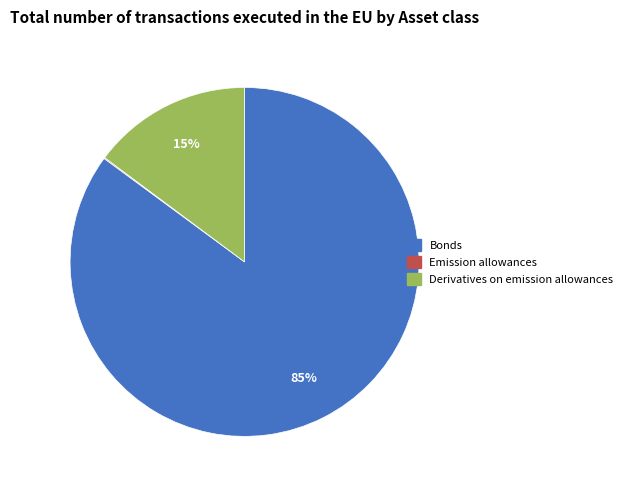

Does any single category account for the majority?

Yes